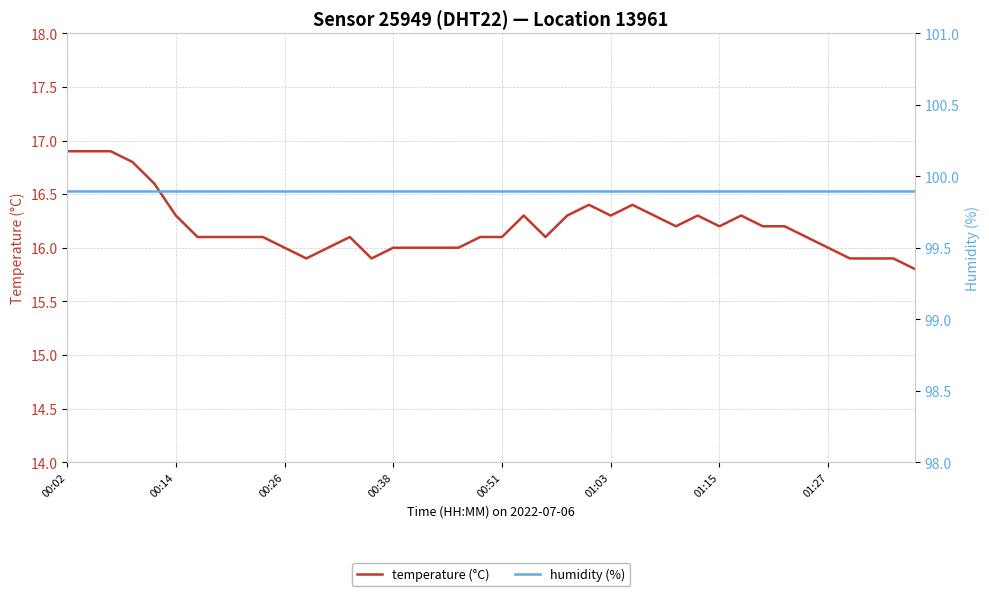

What is the minimum value shown in the chart?

15.8